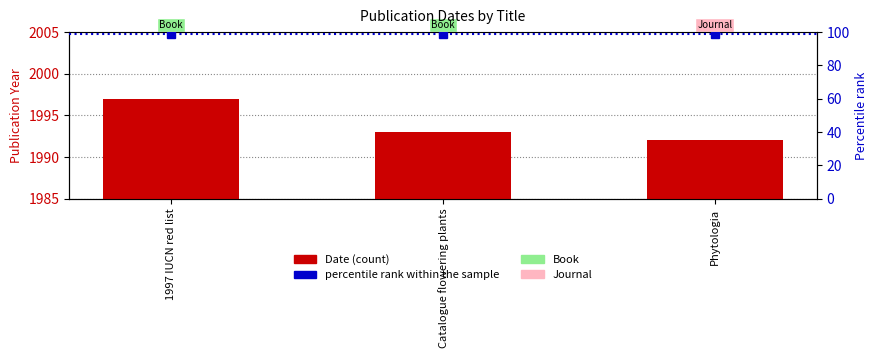

How many data points are less than 1993?

1